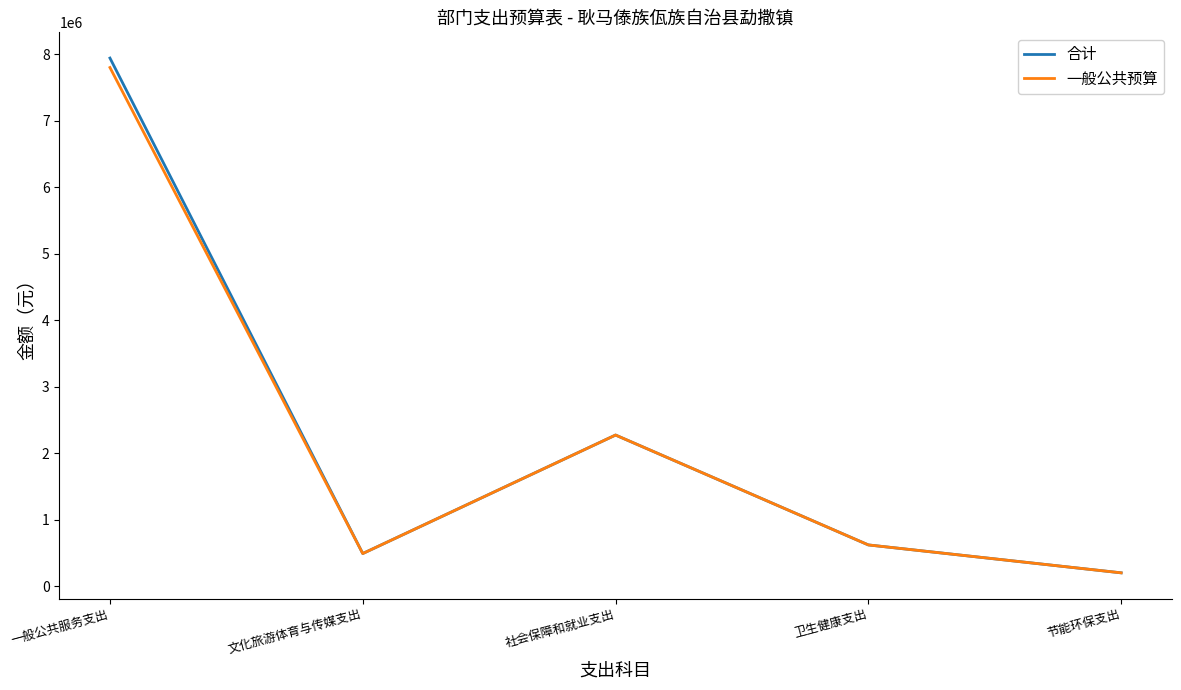

Is this an area chart (filled region under the line)?

No